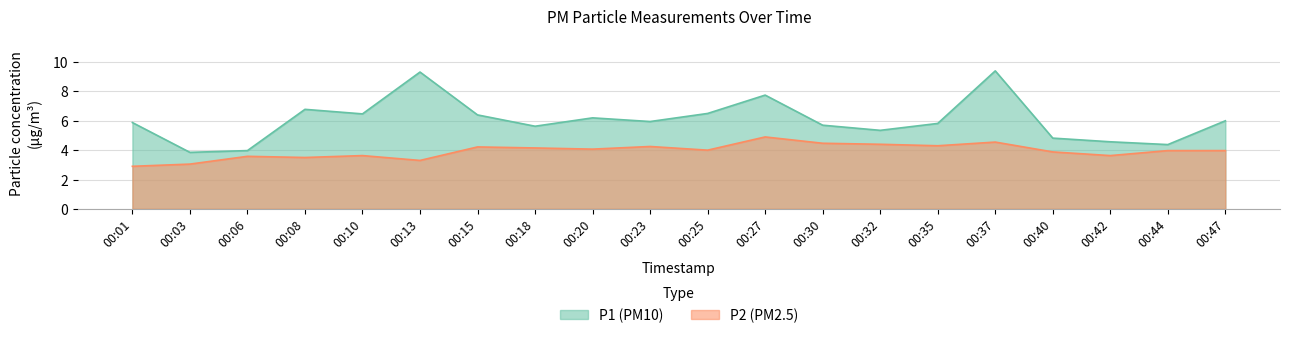

What is the value of the P1 point at the 17th from the left?

4.8